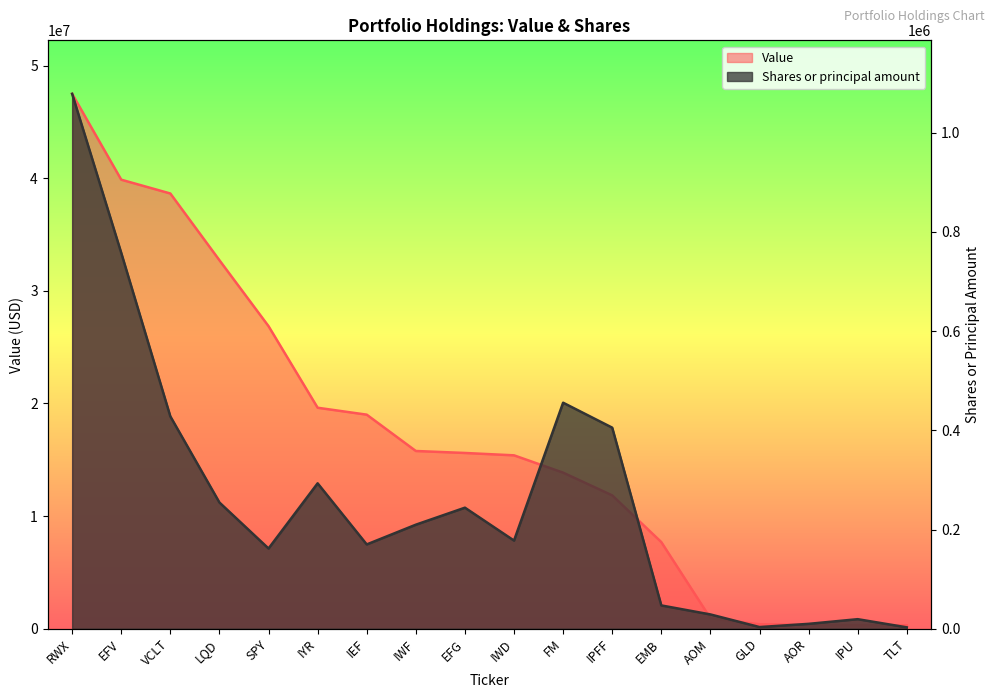

What is the difference between the highest and lowest values at EFV?

39116054